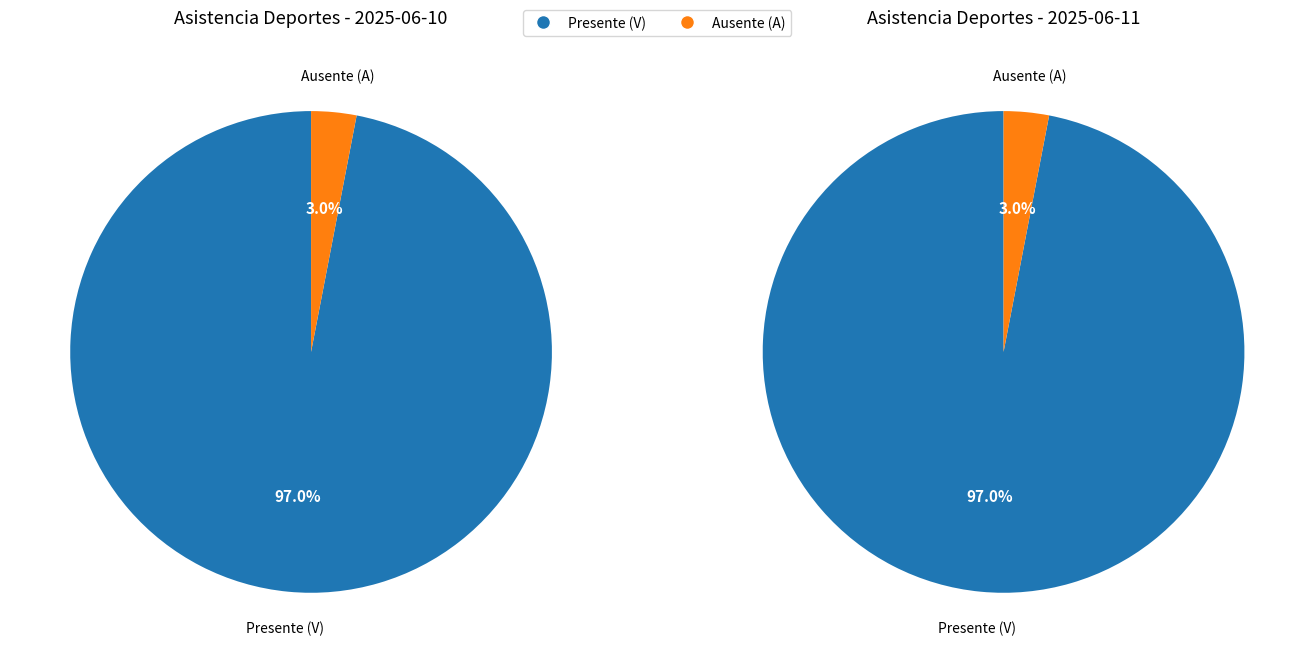

Which has a higher value, 2025-06-10 or 2025-06-11?

2025-06-10